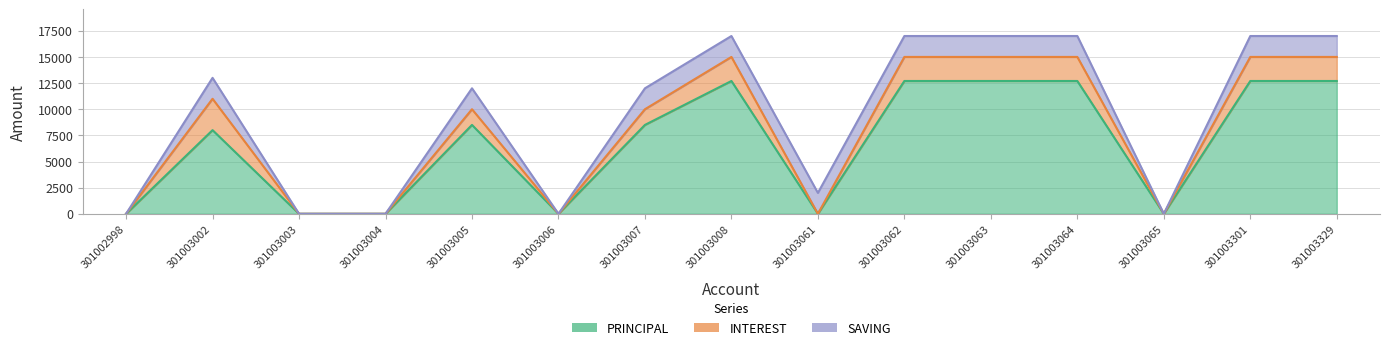

What are all the series names shown in the legend?

PRINCIPAL, INTEREST, SAVING